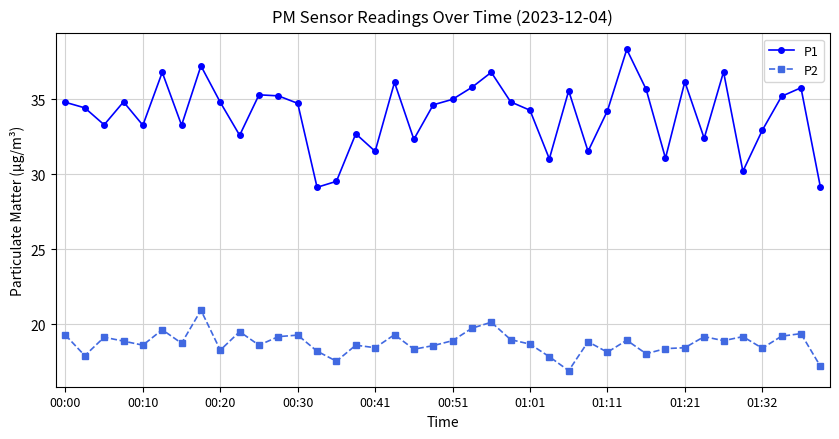

What are all the series names shown in the legend?

P1, P2